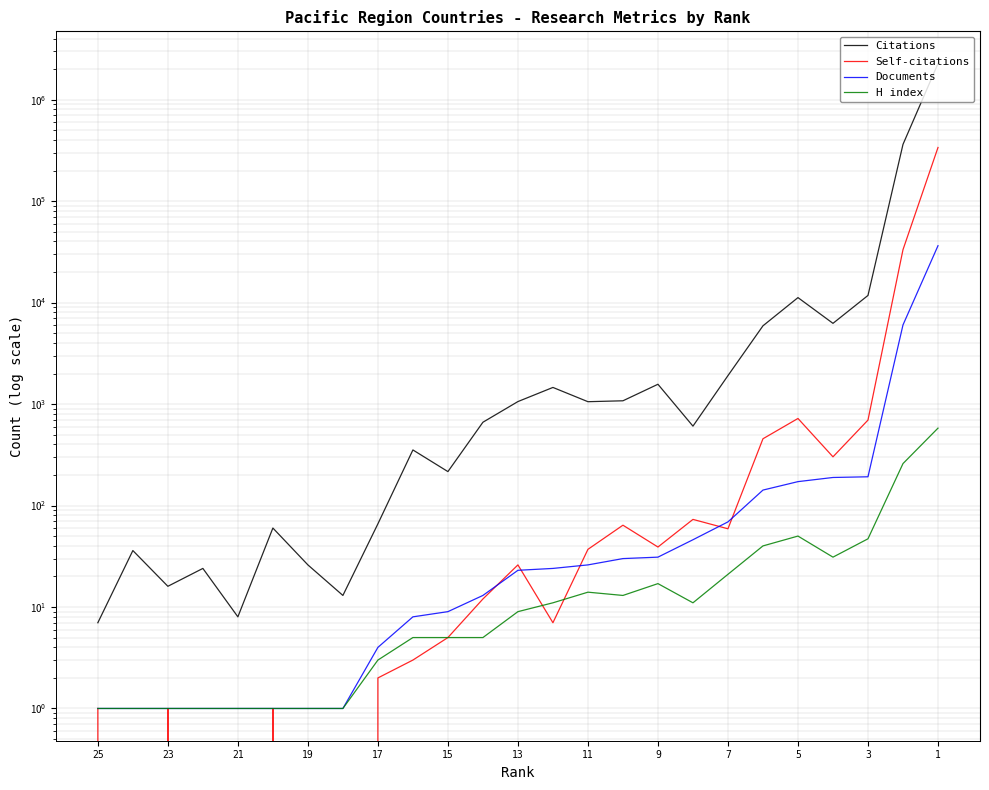

How many interior local peaks does the Citations series have?

7